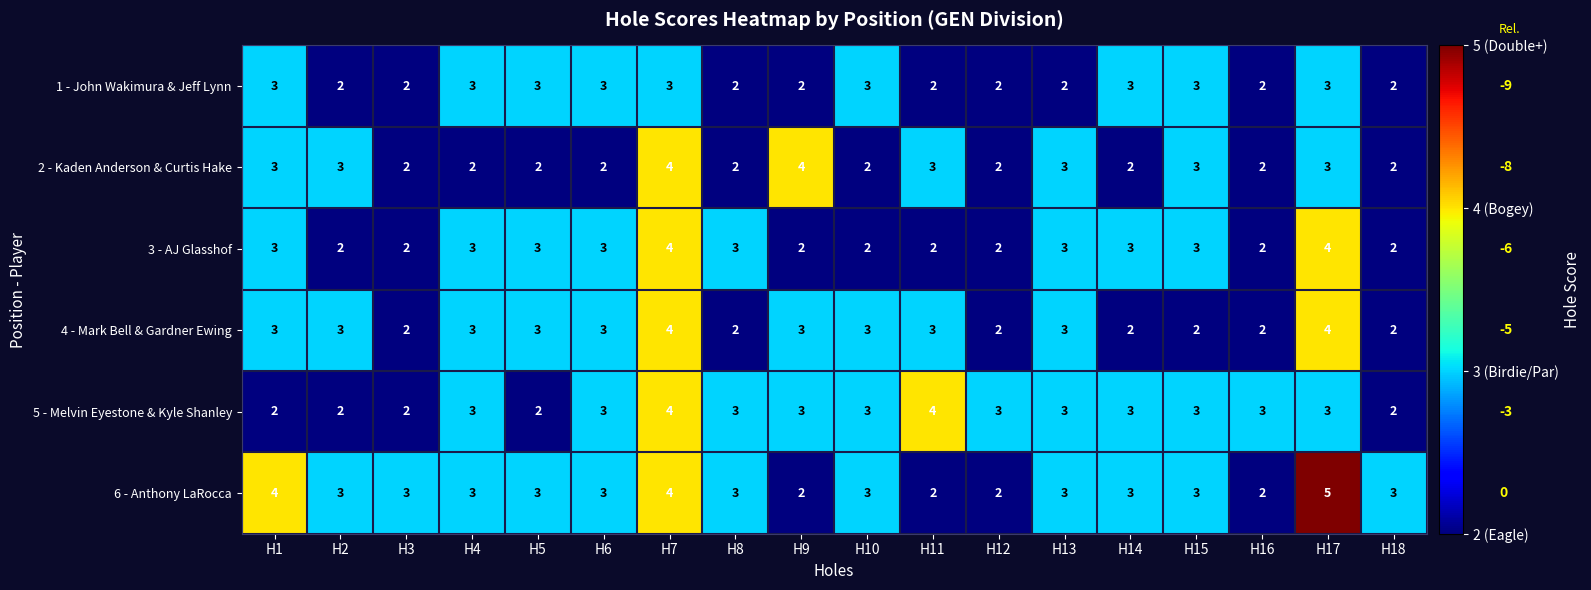

What is the maximum value for 6 - Anthony LaRocca?

5